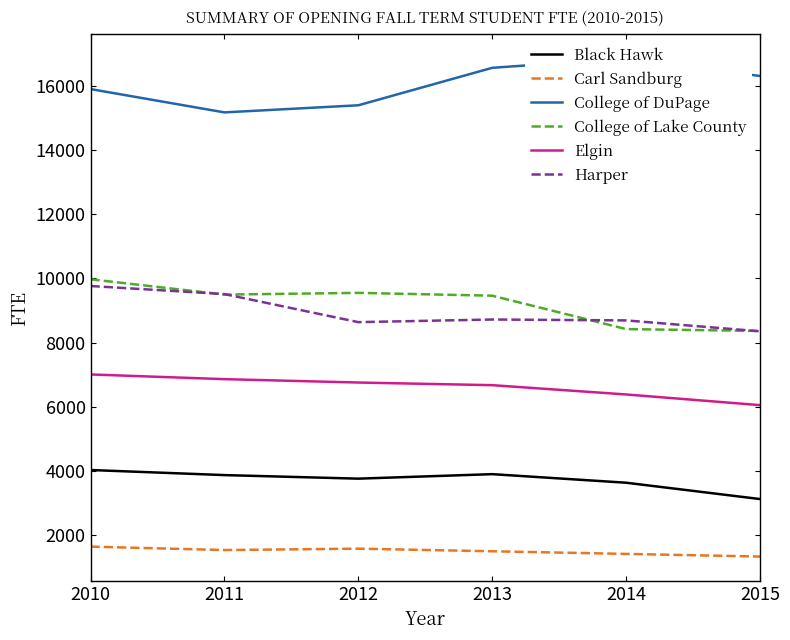

What is the difference between the maximum and minimum values in the Harper series?

1411.9